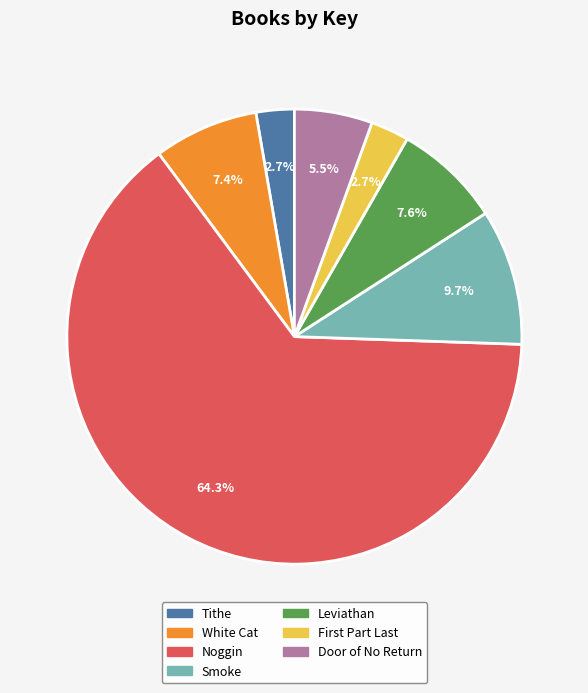

Which category accounts for the majority?

Noggin